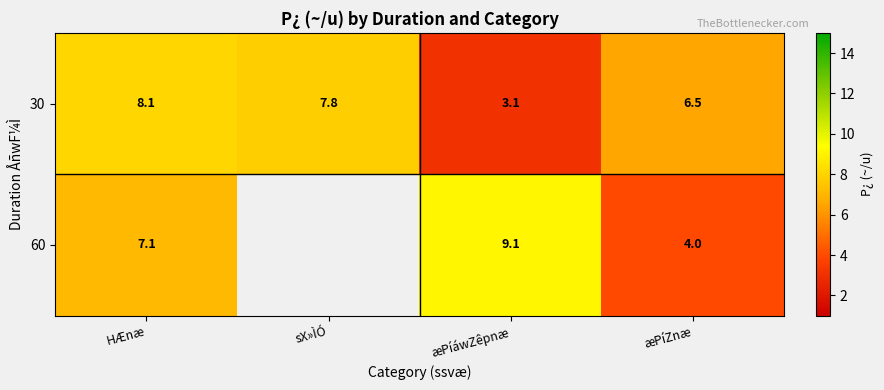

How many values in the 30 series are below 7?

2